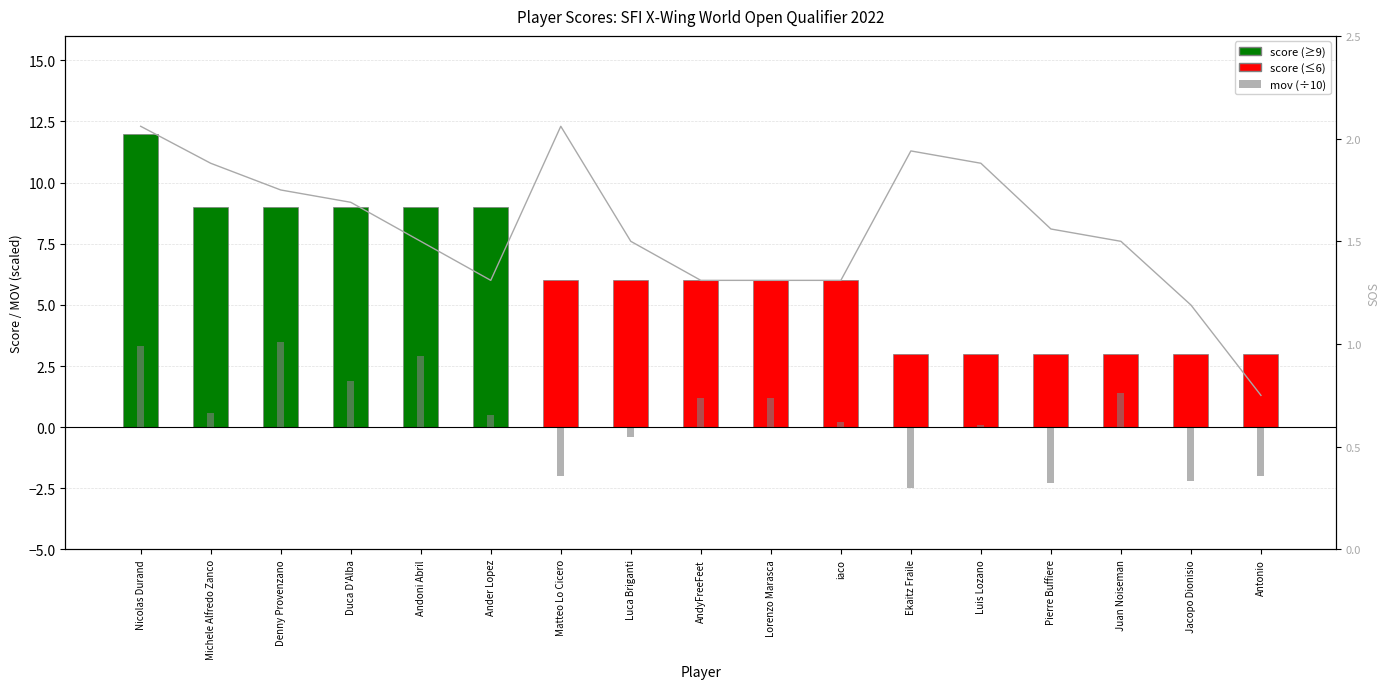

Rank the categories by sos value from highest to lowest.

Nicolas Durand, Matteo Lo Cicero, Ekaitz Fraile, Michele Alfredo Zanco, Luis Lozano, Denny Provenzano, Duca D'Alba, Pierre Buffiere, Andoni Abril, Luca Briganti, Juan Noiseman, Ander Lopez, AndyFreeFeet, Lorenzo Marasca, iaco, Jacopo Dionisio, Antonio